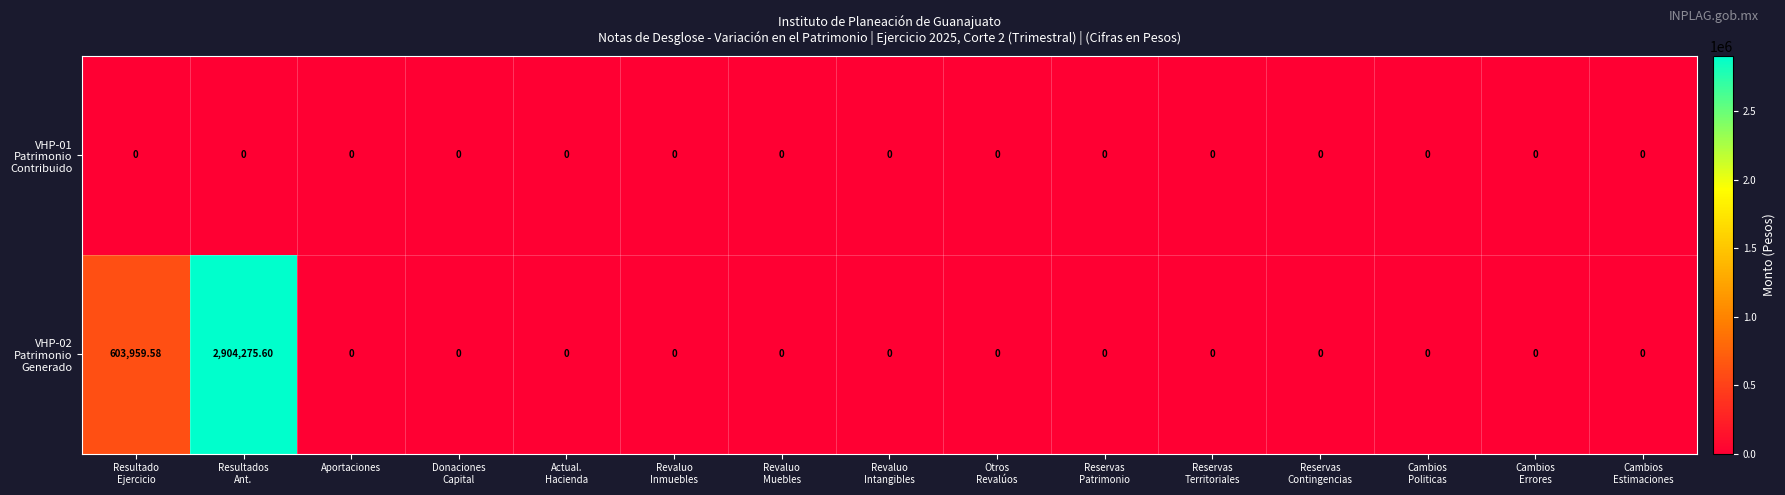

At which category is the sum across all series the highest?

Resultados
Ant.